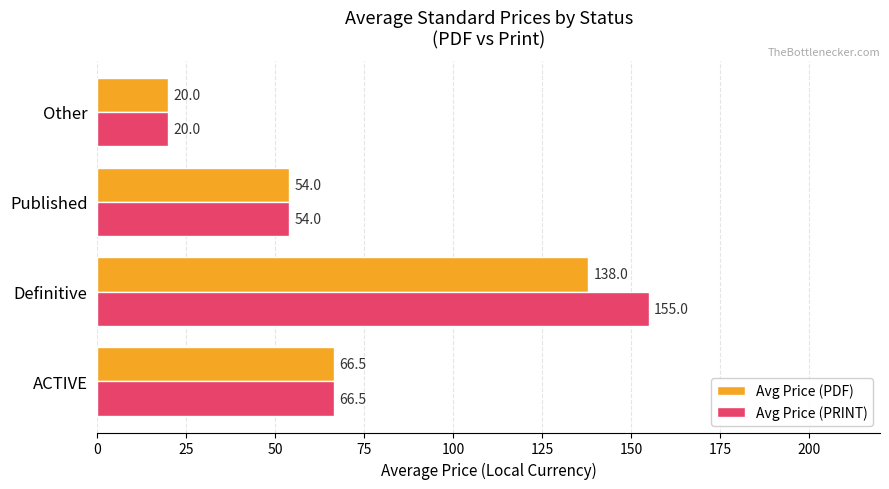

Rank the series by their average value, from lowest to highest.

Avg Price (PDF), Avg Price (PRINT)